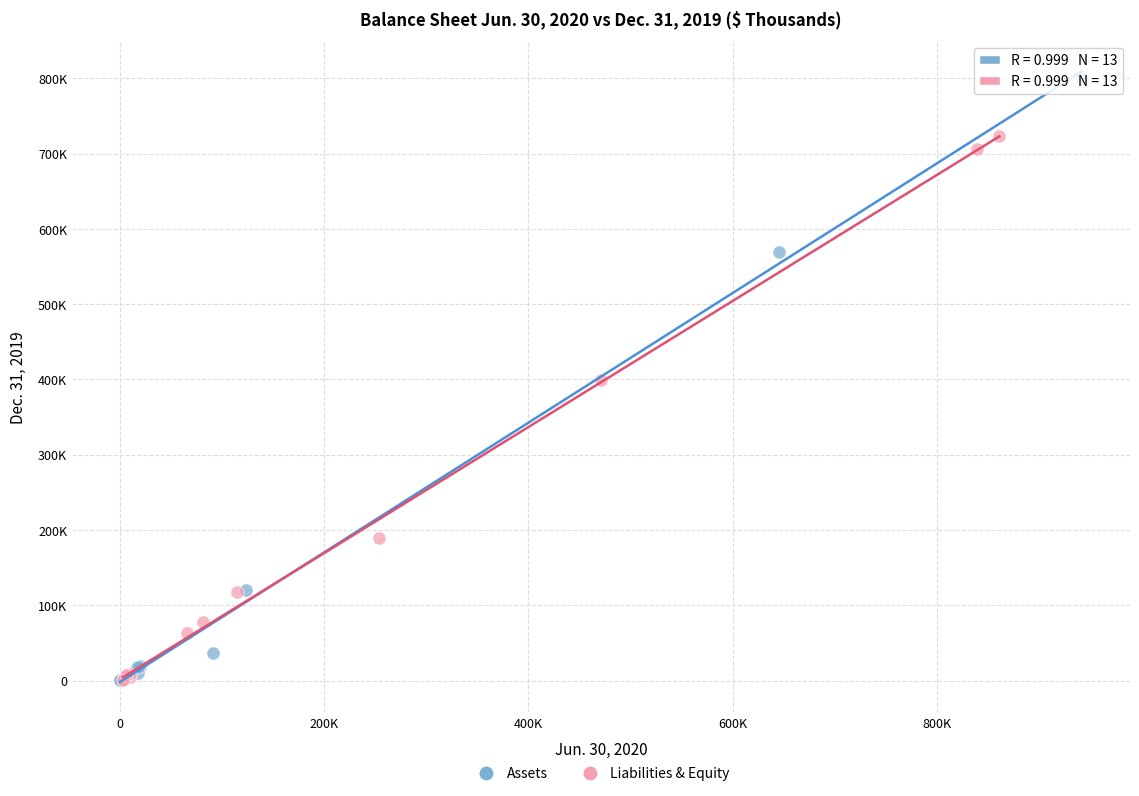

Which series has the largest Y range (max minus min)?

Assets